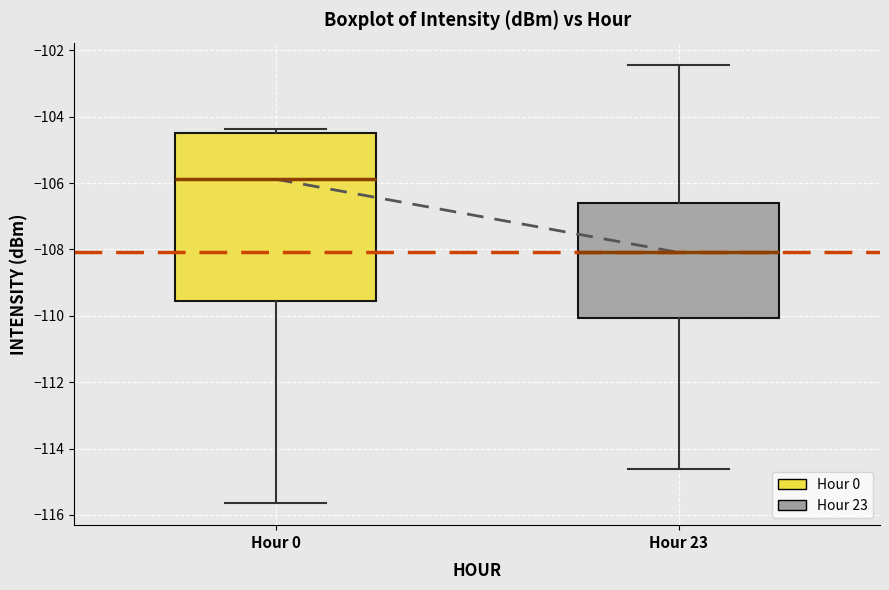

Where does the lower whisker of the box for Hour 0 end on the y-axis? The values are not printed on the chart, so give them approximately, as read against the axis.

-115.6